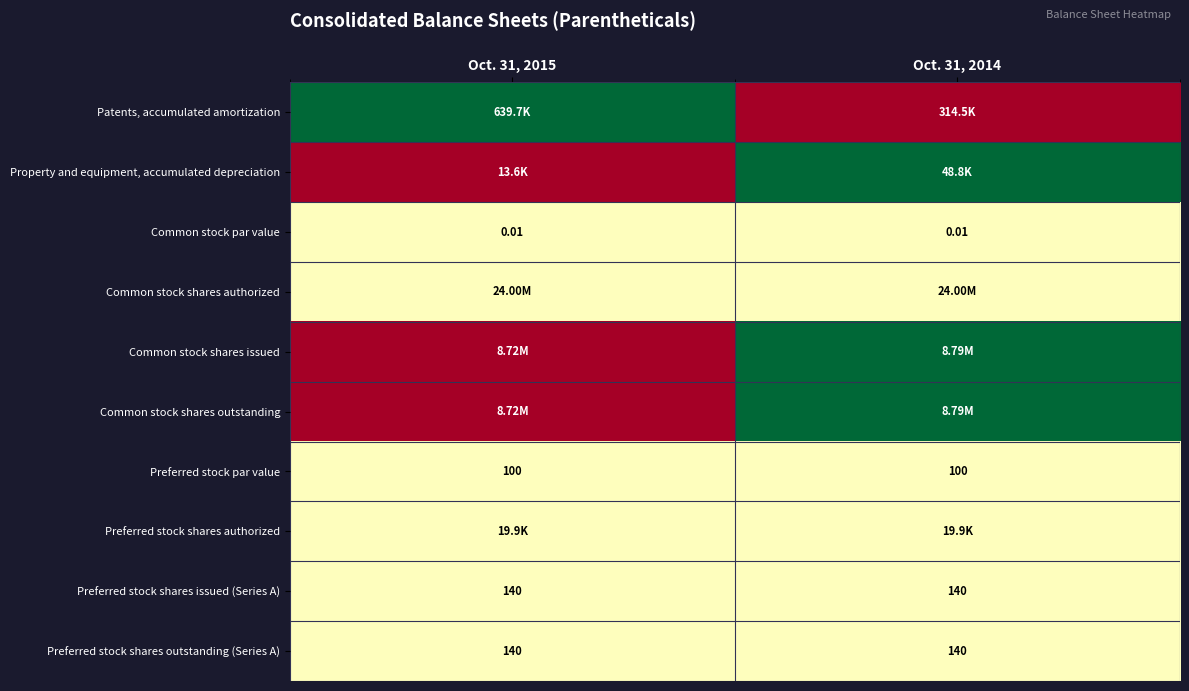

Rank the categories by Preferred stock par value value from lowest to highest.

Oct. 31, 2015, Oct. 31, 2014